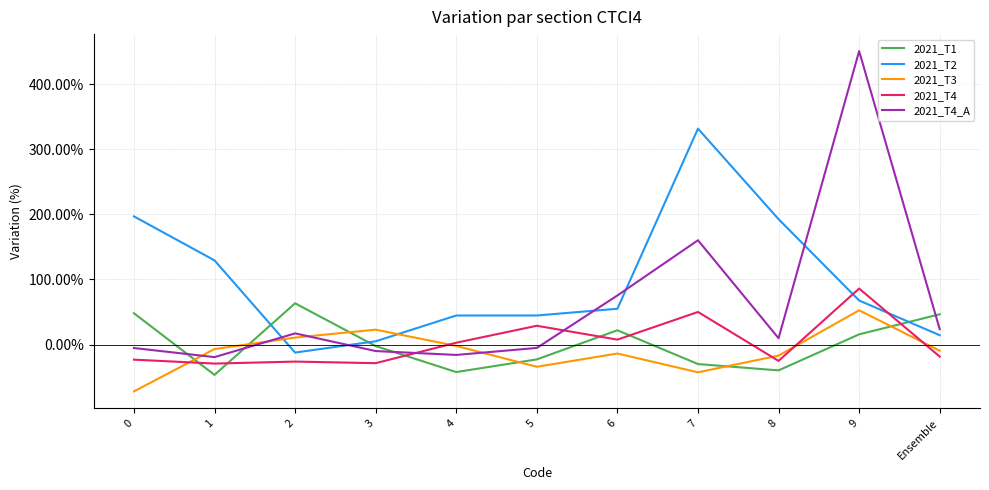

What is the sum of all 2021_T4 values?

24.7